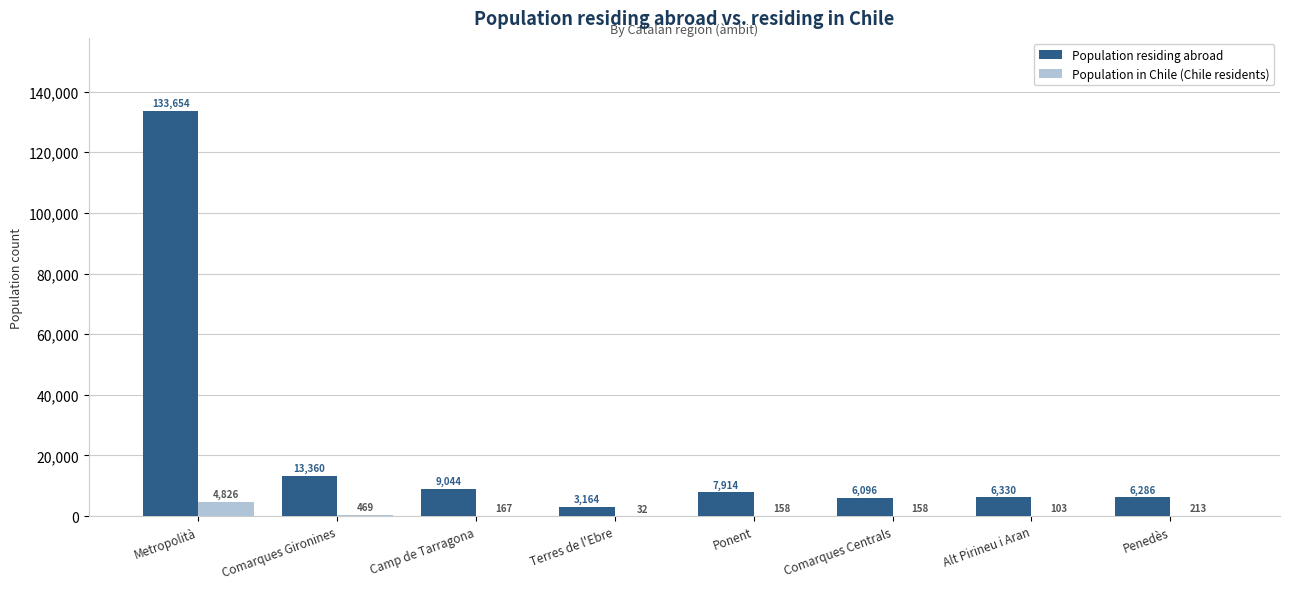

Which category has the highest value across all series?

Metropolità